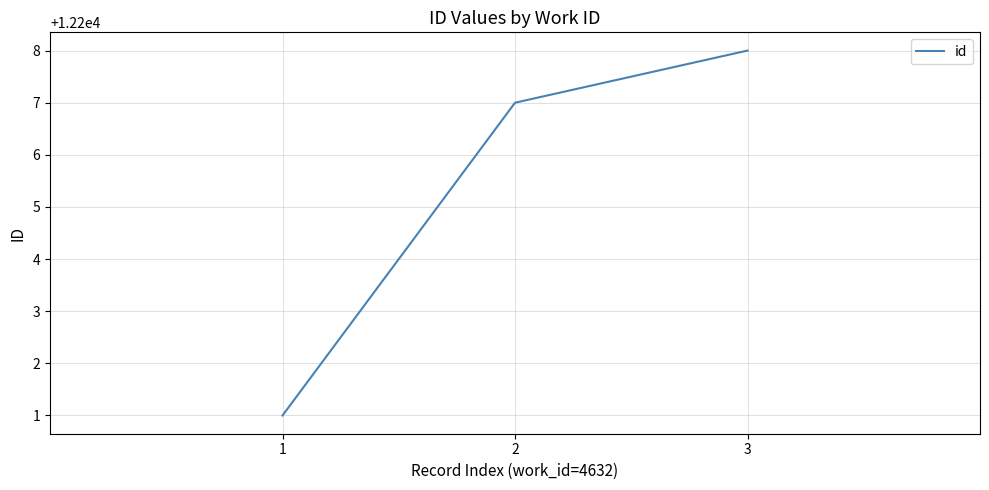

Is it true that the value at 3 is 20492?

False